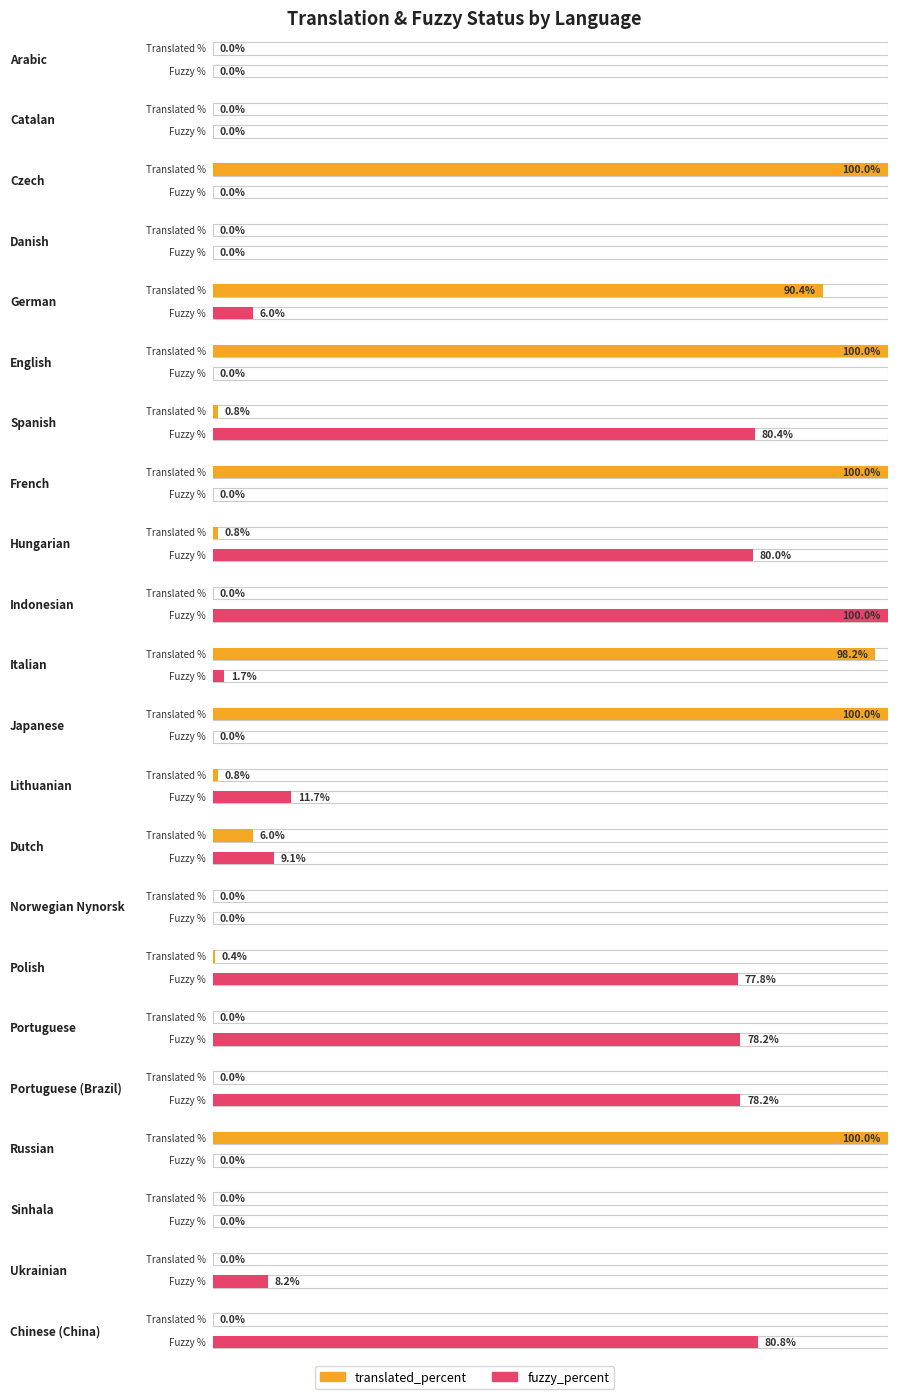

Which series has the largest total across all categories?

translated_percent